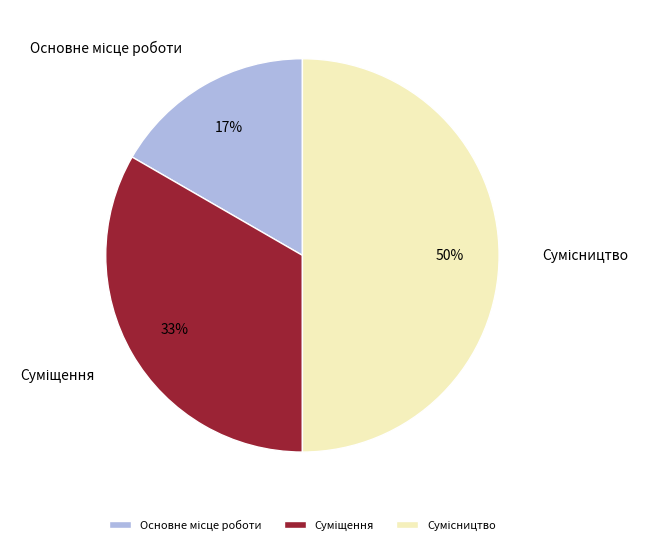

To the nearest percent, what is the difference between the largest and smallest slice percentages?

33%